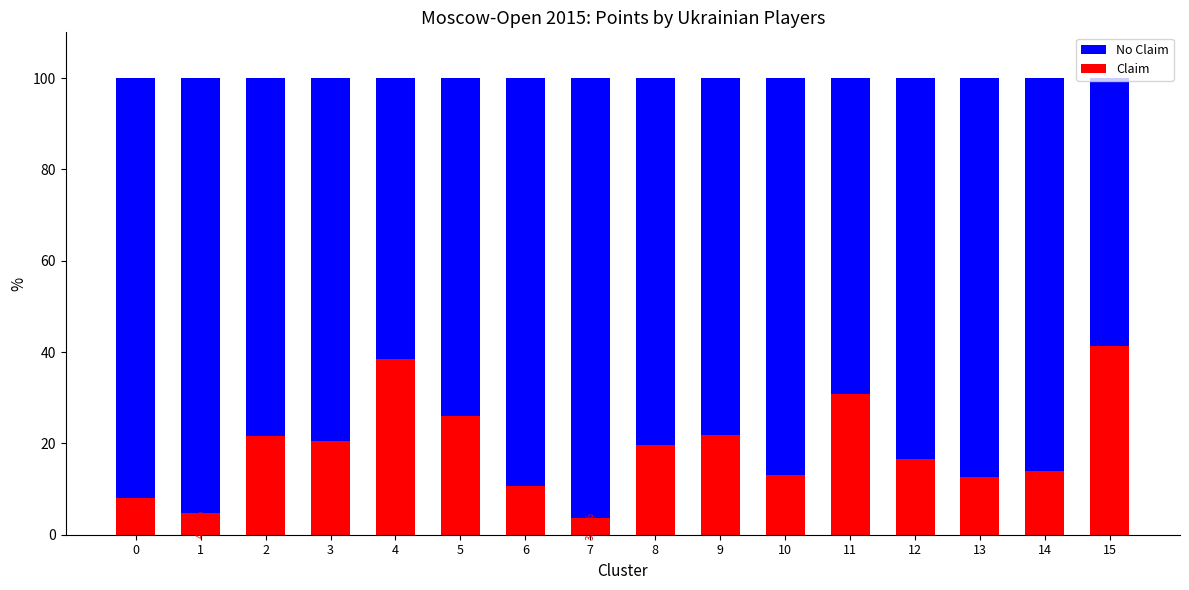

At which category does the chart reach its minimum across all series?

7